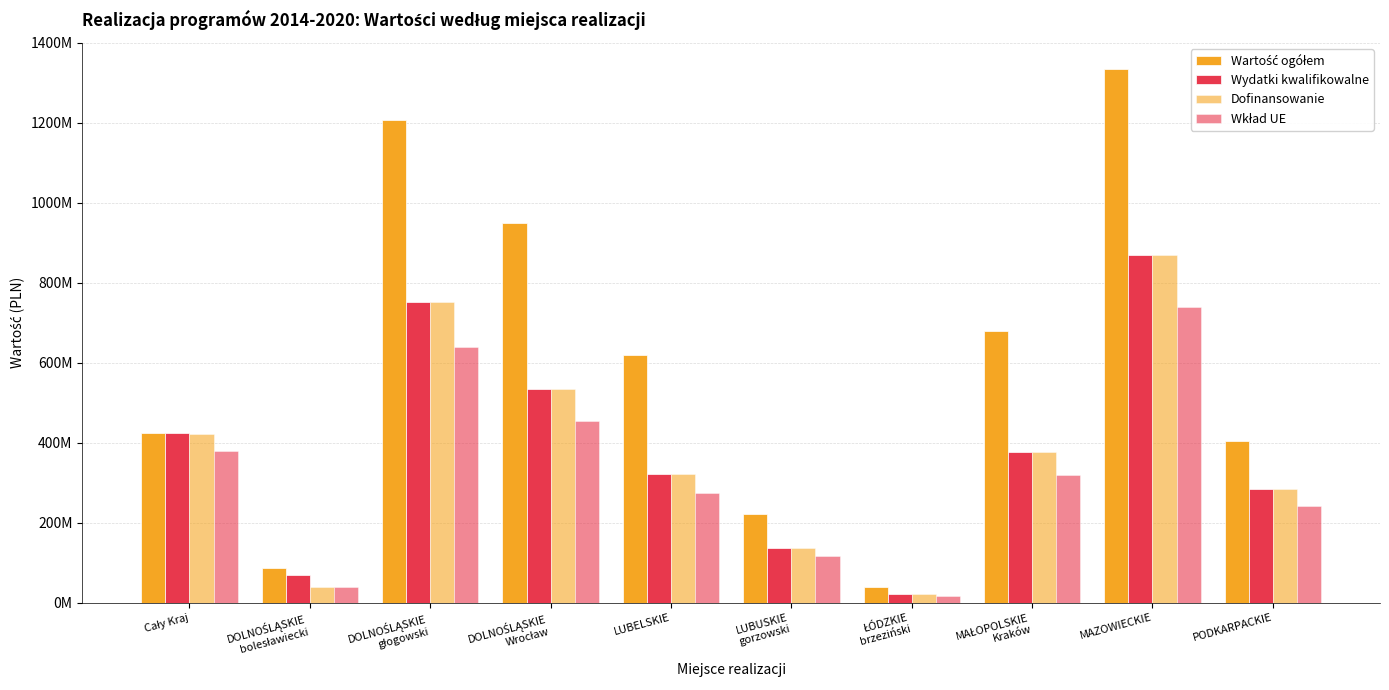

At which label is Dofinansowanie closest to 445619078?

Cały Kraj